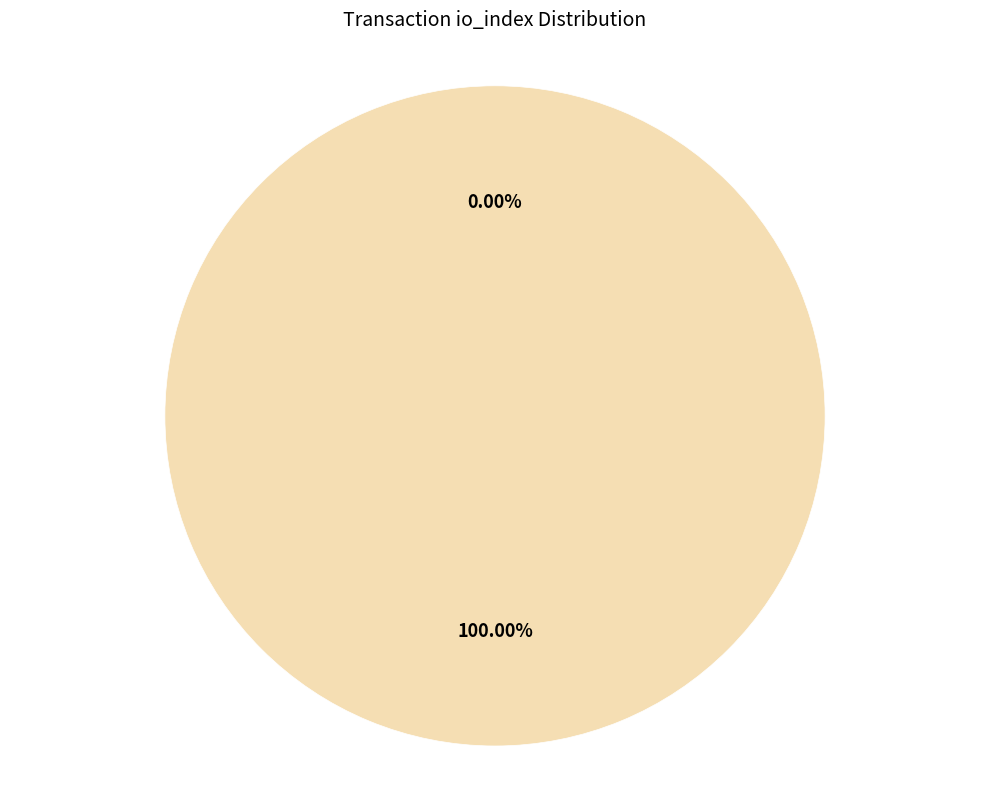

How many segments does this pie chart have?

2